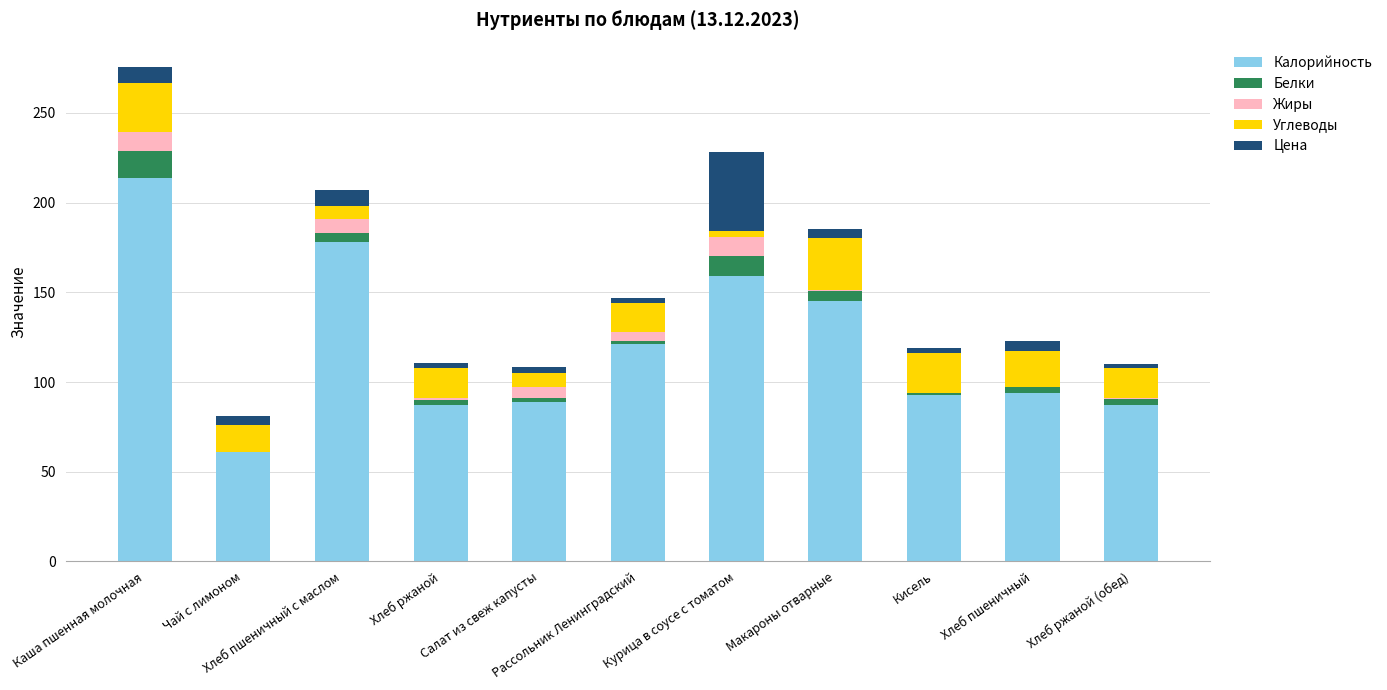

What is the highest value of the Калорийность series?

214.0